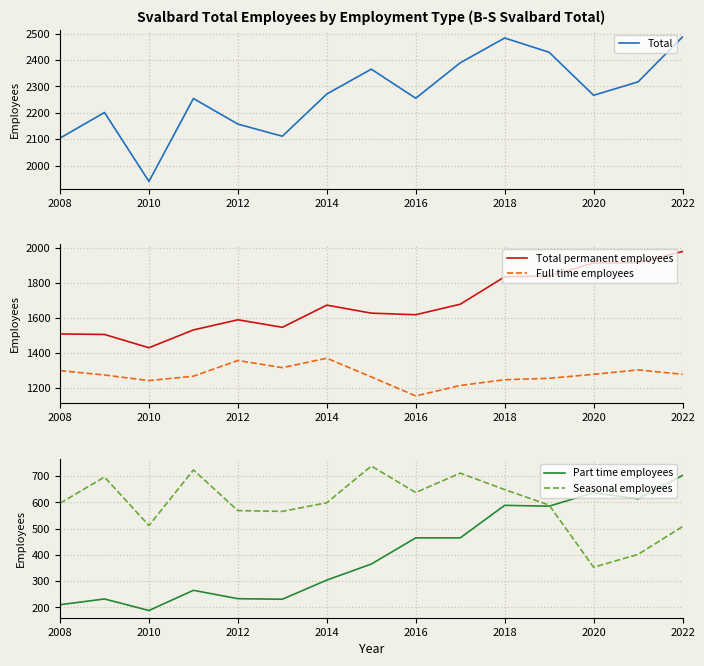

What is the minimum value shown in the chart?

188